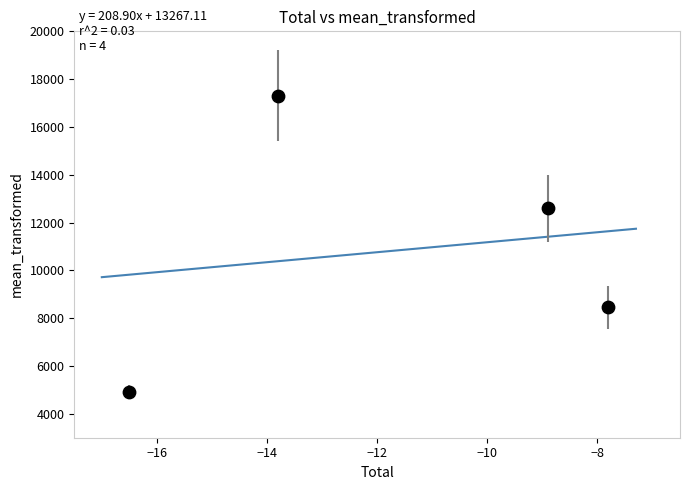

What Y value in the scatter plot is closest to 11100?

12600